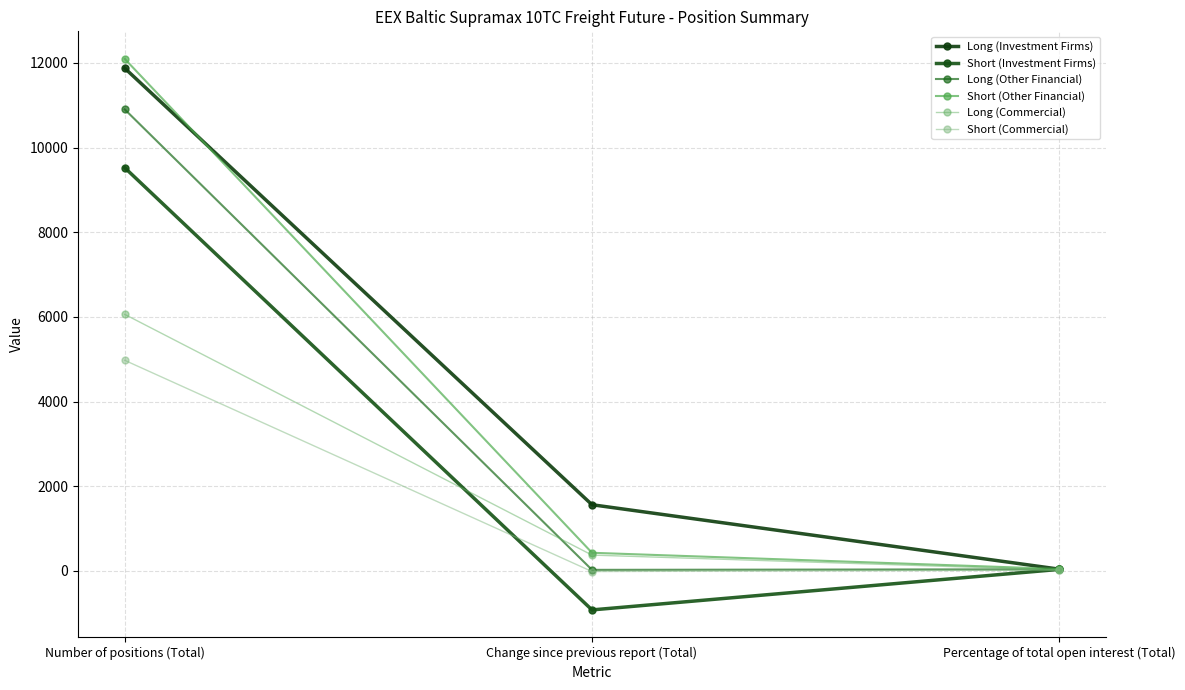

Reading left to right, extract all data points from this chart.

Long (Investment Firms): Number of positions (Total)=11876.7	Change since previous report (Total)=1563.4	Percentage of total open interest (Total)=41.0
Short (Investment Firms): Number of positions (Total)=9525.0	Change since previous report (Total)=-921.6	Percentage of total open interest (Total)=35.8
Long (Other Financial): Number of positions (Total)=10903.3	Change since previous report (Total)=24.7	Percentage of total open interest (Total)=37.7
Short (Other Financial): Number of positions (Total)=12096.9	Change since previous report (Total)=428.2	Percentage of total open interest (Total)=45.5
Long (Commercial): Number of positions (Total)=6060.6	Change since previous report (Total)=373.4	Percentage of total open interest (Total)=20.9
Short (Commercial): Number of positions (Total)=4975.0	Change since previous report (Total)=-15.0	Percentage of total open interest (Total)=18.7